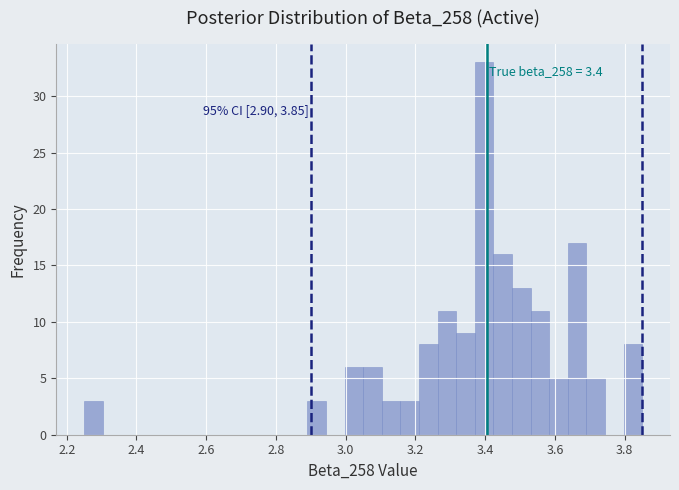

Around what value on the x-axis is the tallest bar? Give the approximate position of its centre, as read against the axis.

3.40